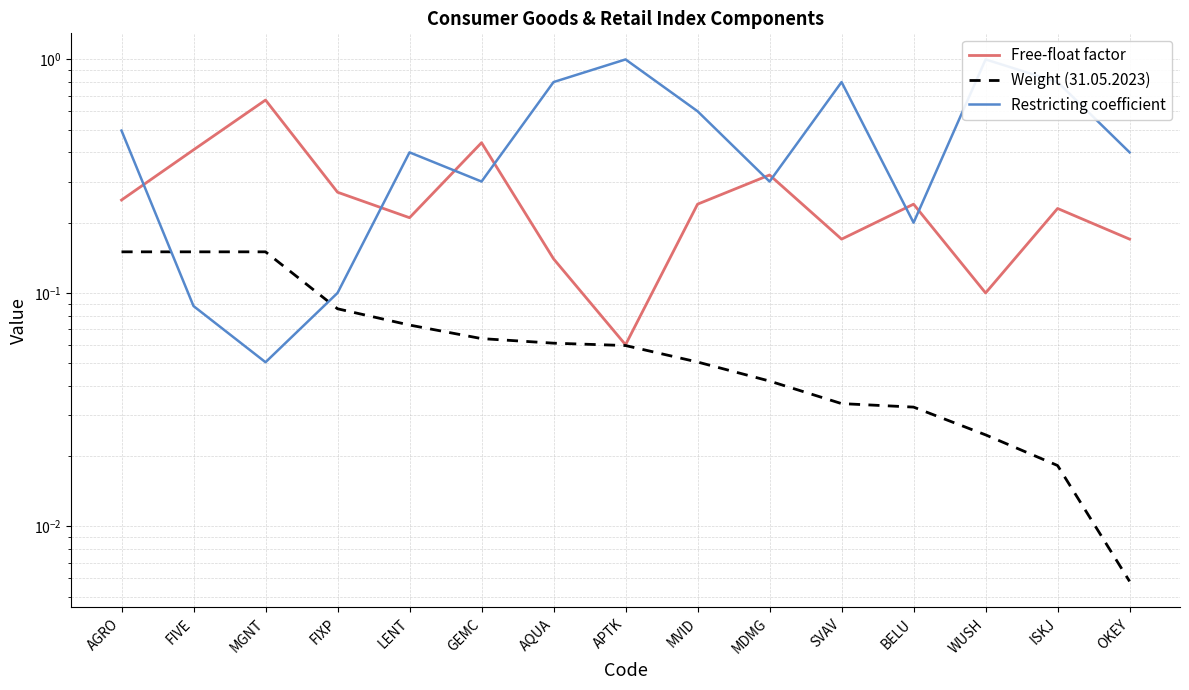

The value of Free-float factor at LENT is 0.2. True or false?

True